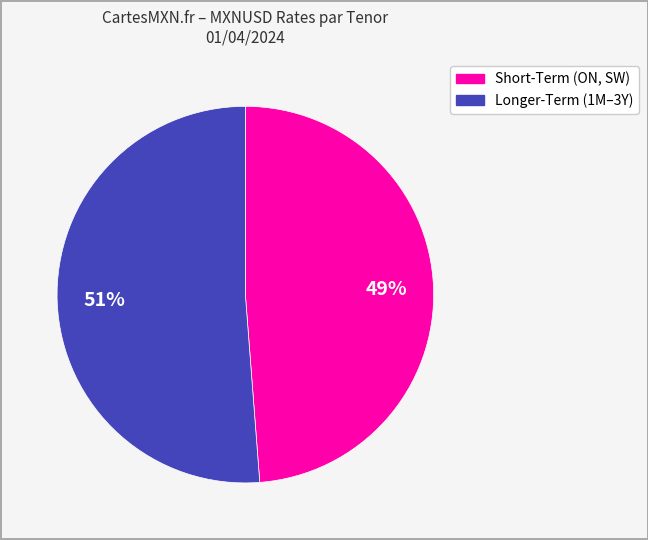

Is there any slice that represents more than half of the pie?

Yes